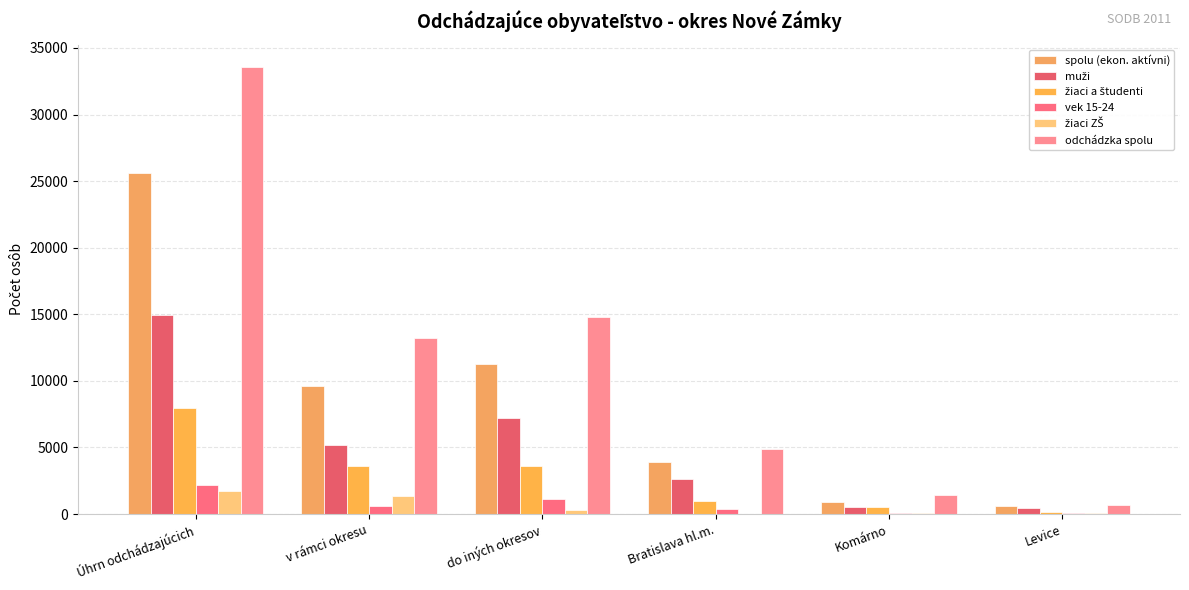

How many series are shown in this chart?

6